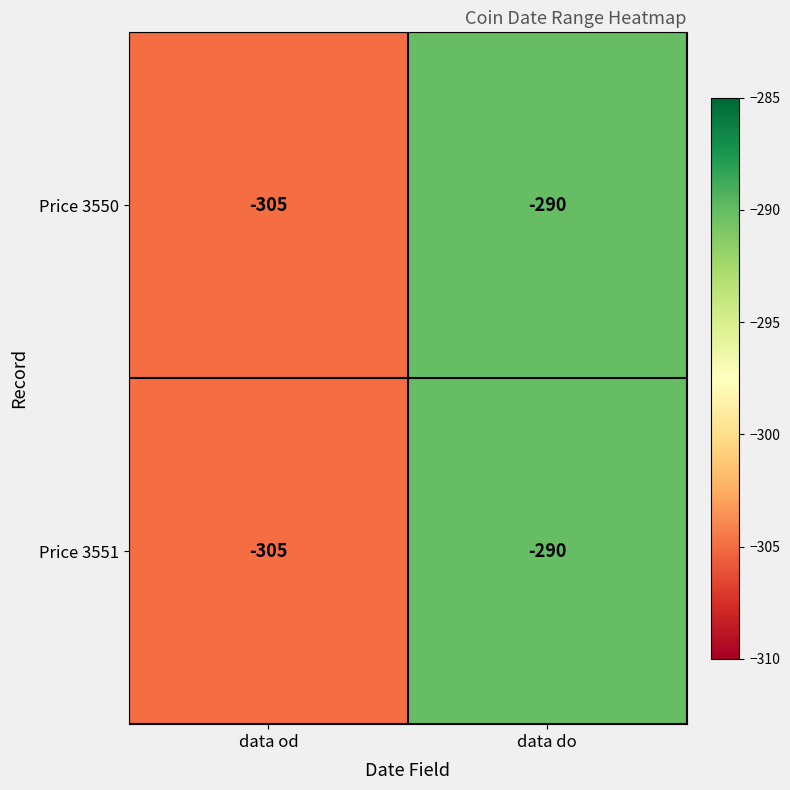

Which label corresponds to the largest value in the chart?

data do